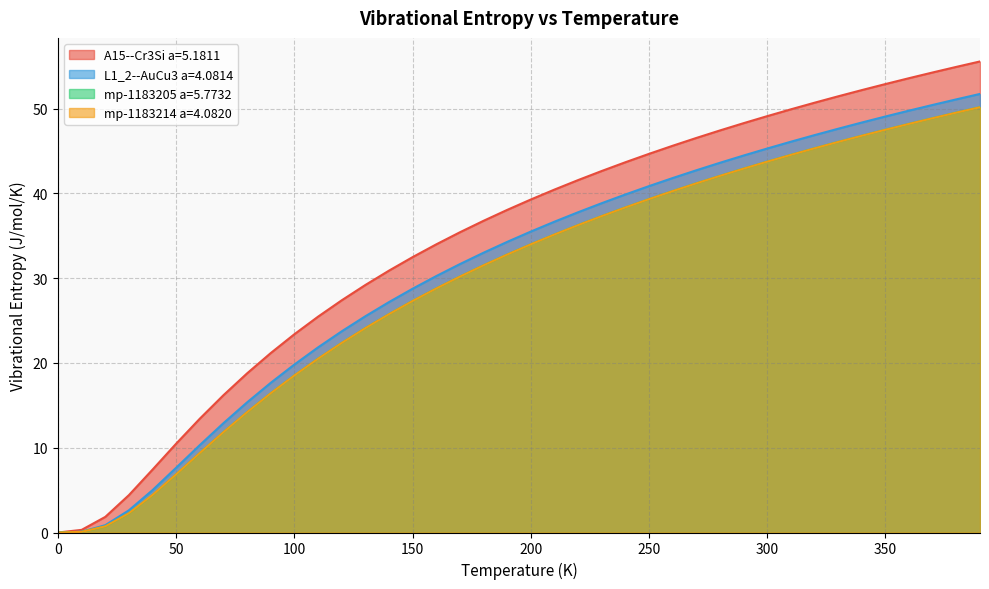

True or false: L1_2--AuCu3 a=4.0814 and mp-1183214 a=4.0820 cross at least once.

False